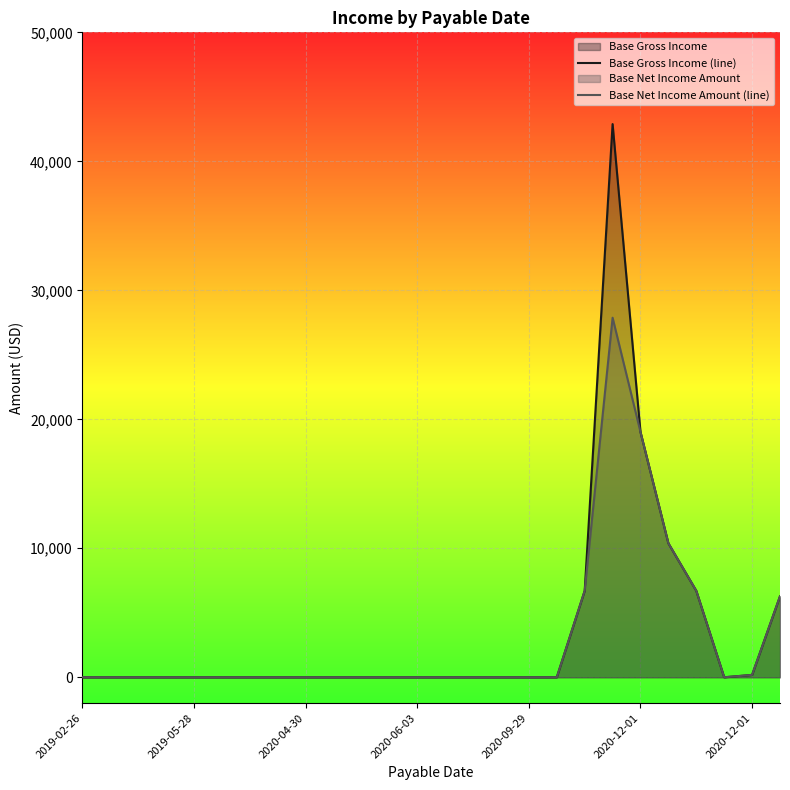

List the series in order of their peak value, highest first.

Base Gross Income (line), Base Net Income Amount (line)